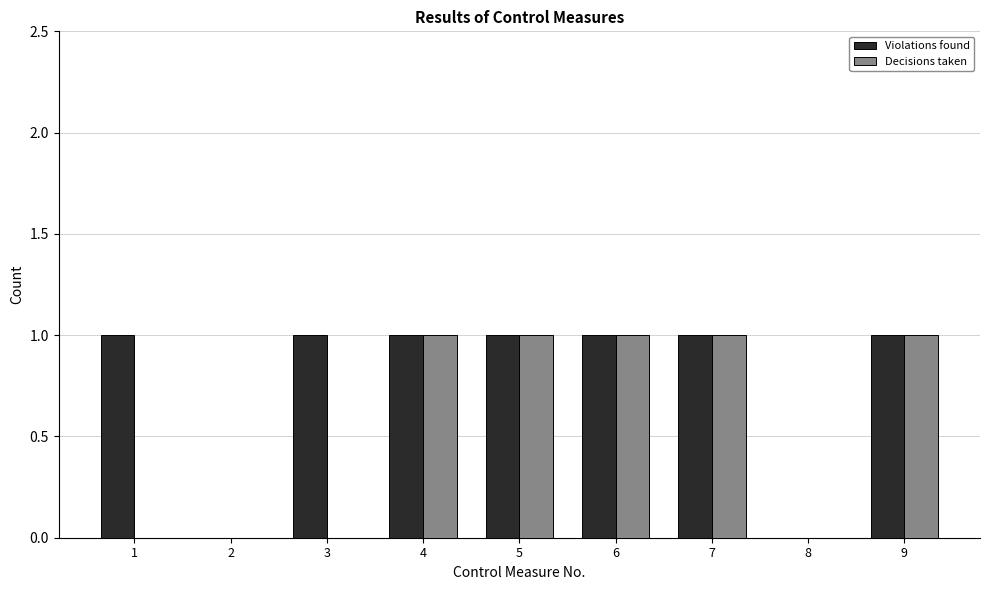

True or false: Decisions taken has a value of 2 at 5.

False